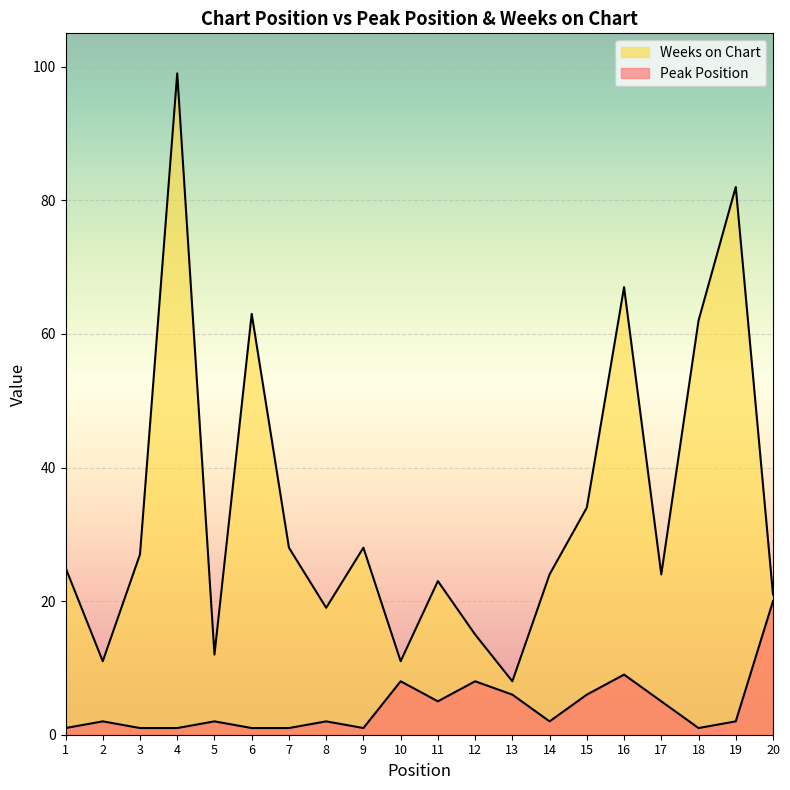

The value of Peak Position at 20 is 20. True or false?

True